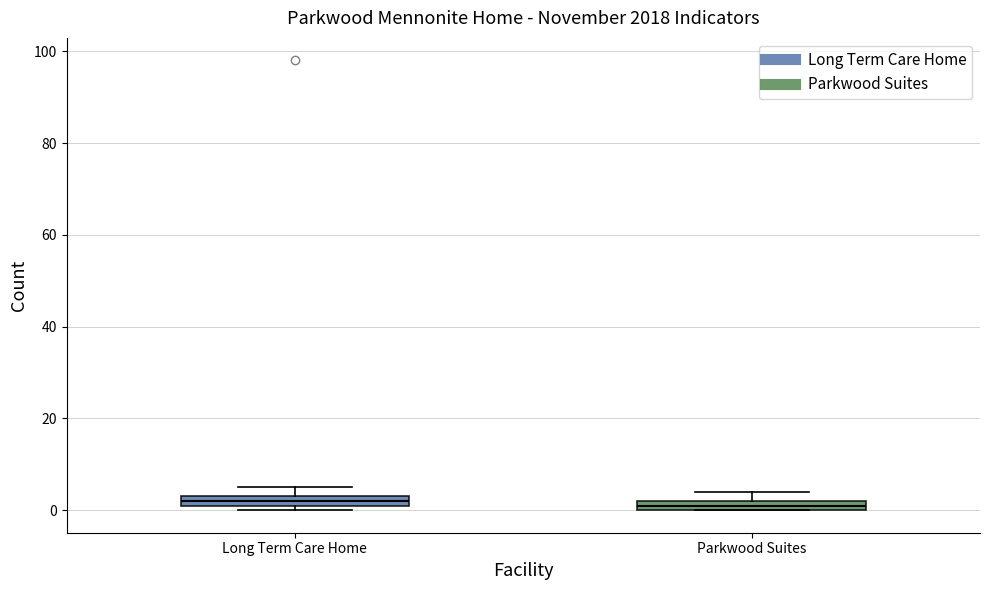

Where is the upper edge of the box for Parkwood Suites on the y-axis? The values are not printed on the chart, so give them approximately, as read against the axis.

2